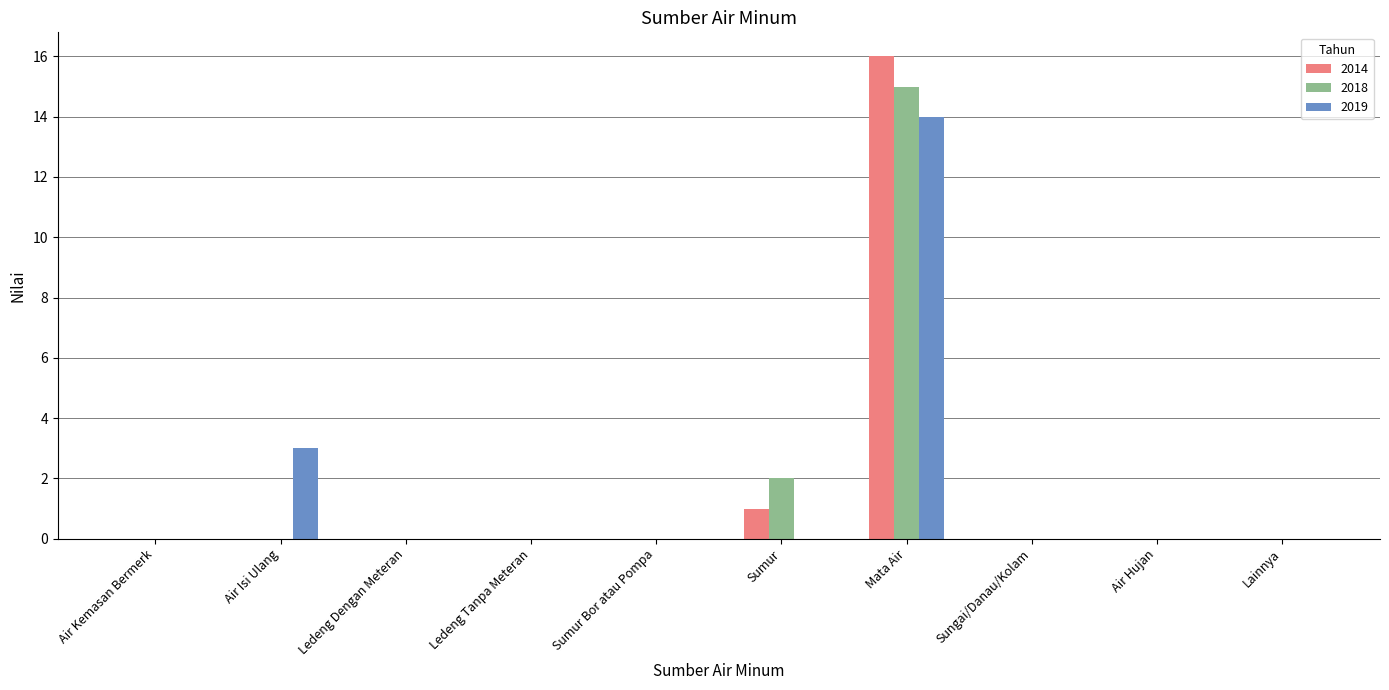

What is the sum of all 2018 values?

17